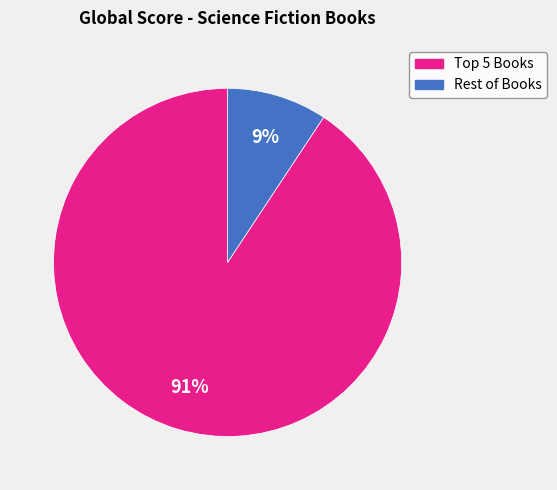

How many segments does this pie chart have?

2